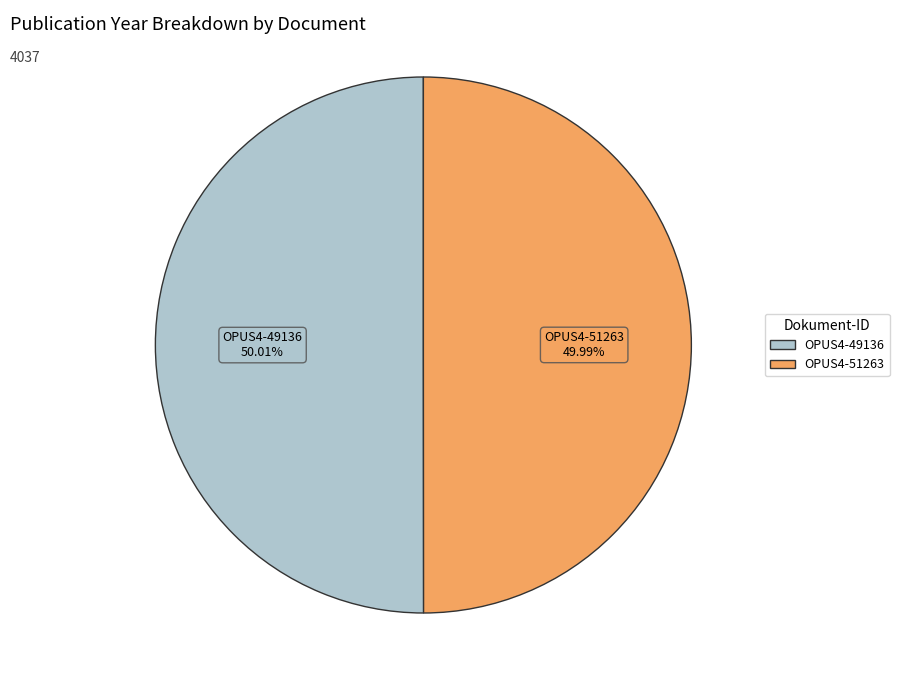

Do OPUS4-51263 and OPUS4-49136 together represent more than half of the pie?

Yes